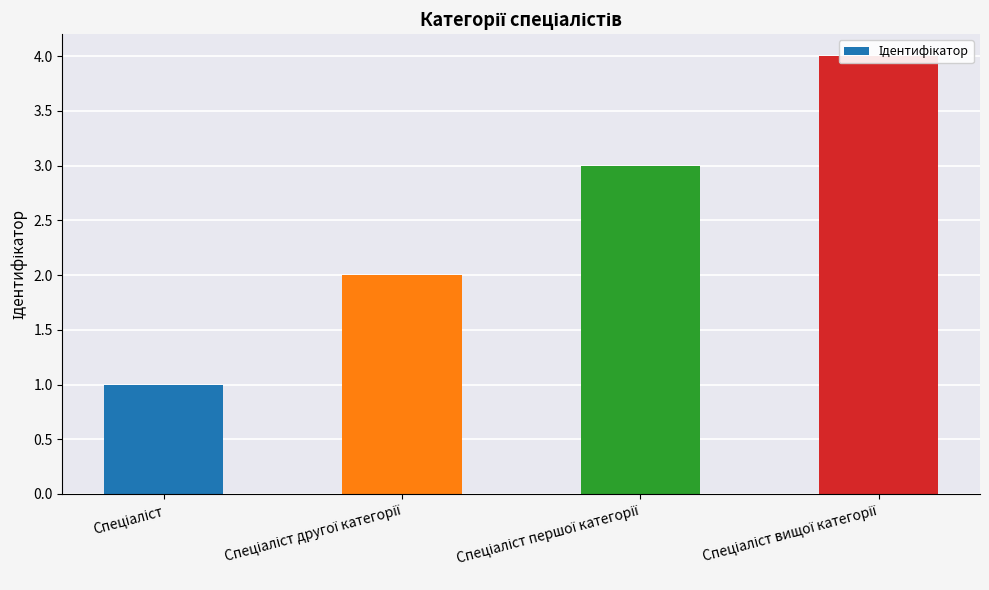

Does the chart contain stacked bars?

No